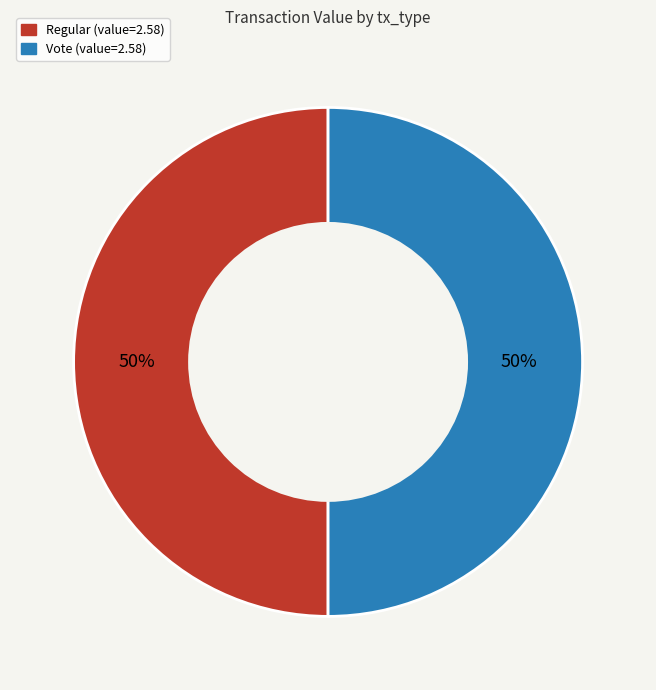

To the nearest percent, what portion does Vote represent?

50%